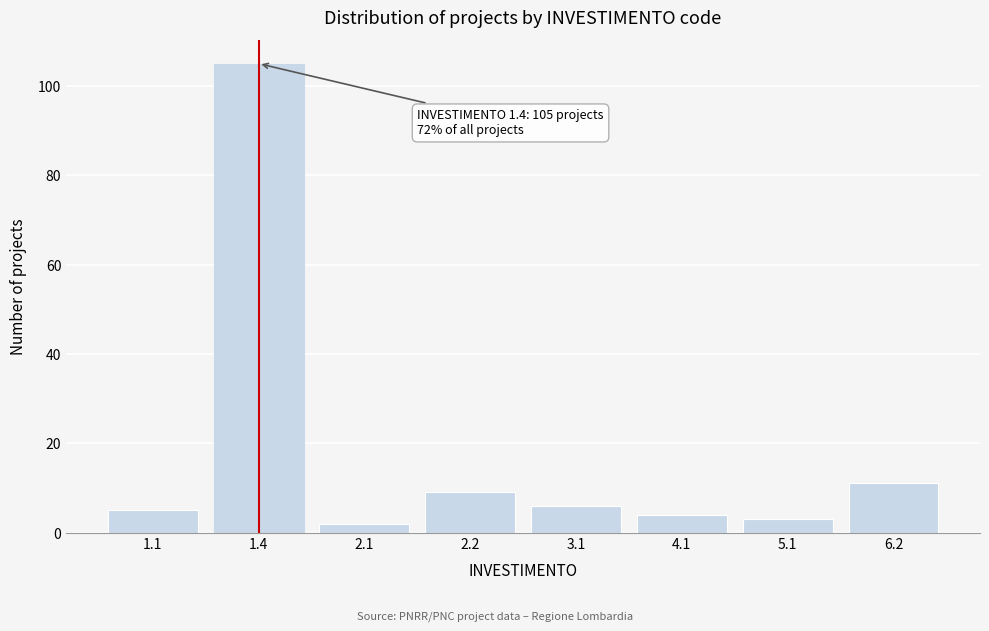

Reading left to right, list all the values displayed in this chart.

1.1=5	1.4=105	2.1=2	2.2=9	3.1=6	4.1=4	5.1=3	6.2=11